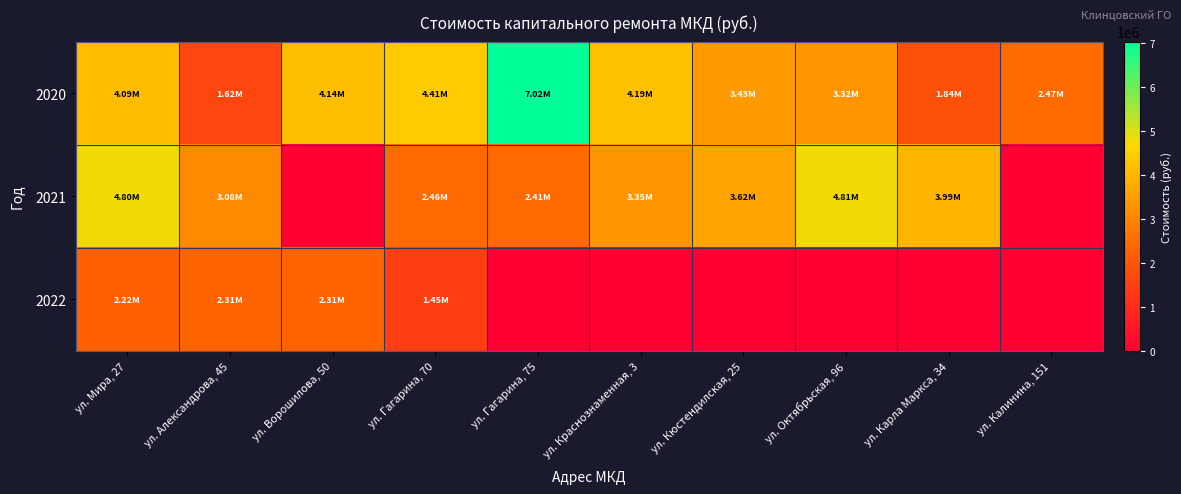

Which series has the widest spread of values?

2020